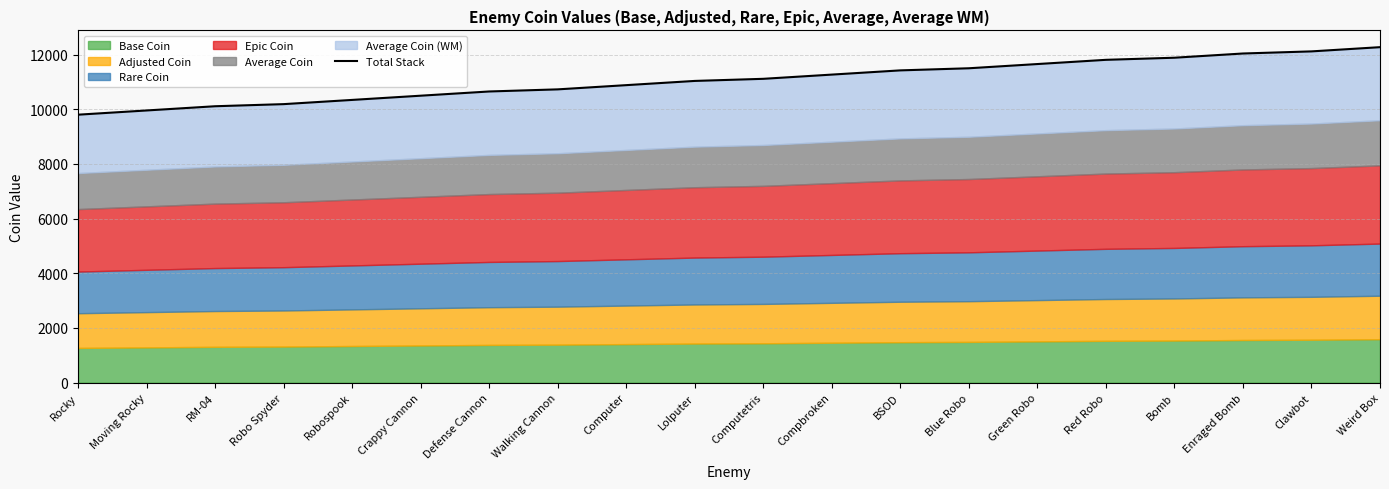

What is the approximate value at Defense Cannon?

10653.2